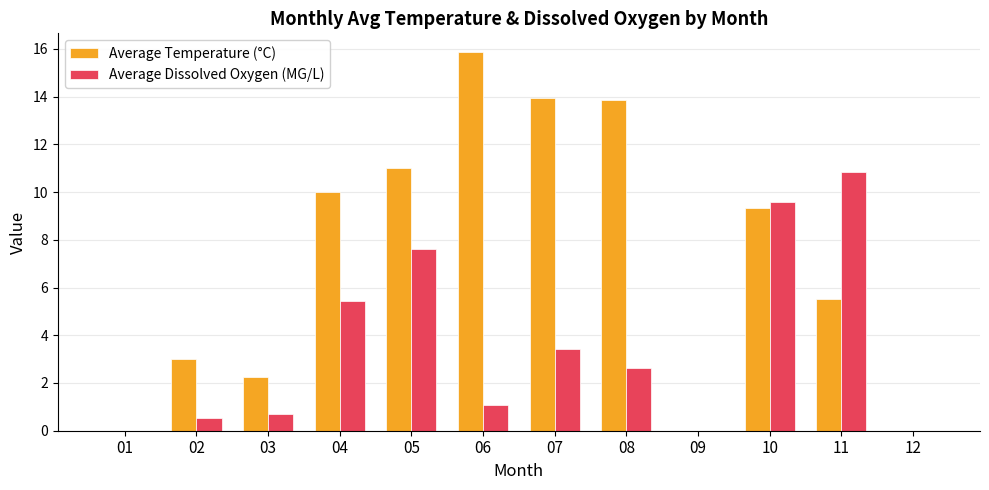

What is the total value across all series at 05?

18.6